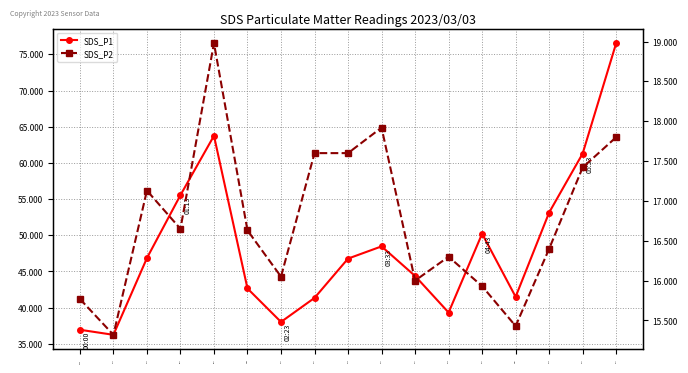

List the series in order of their peak value, lowest first.

SDS_P2, SDS_P1